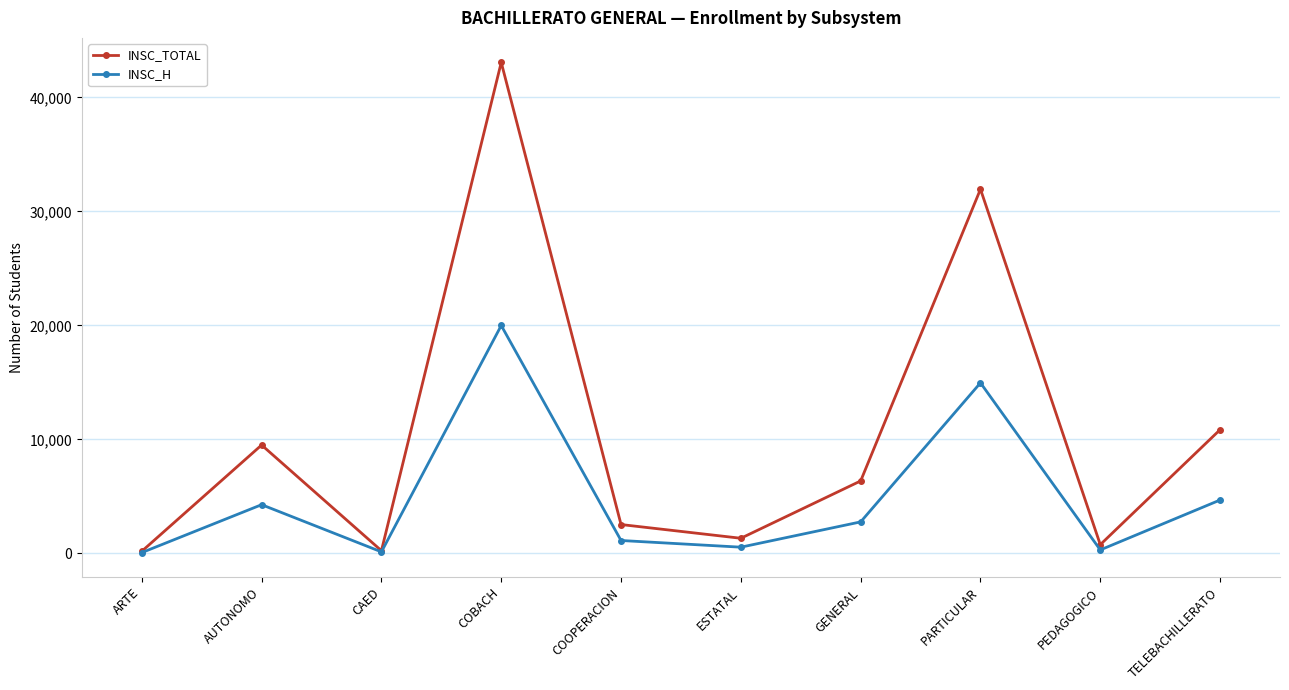

Which series has the widest spread of values?

INSC_TOTAL